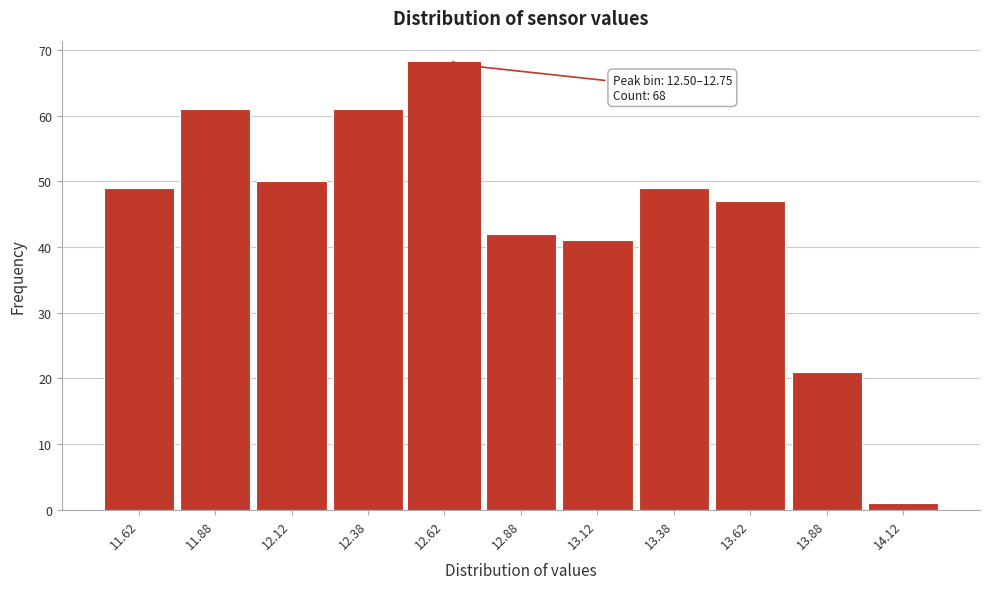

Over which range of the x-axis is the bar tallest?

12.50 to 12.75